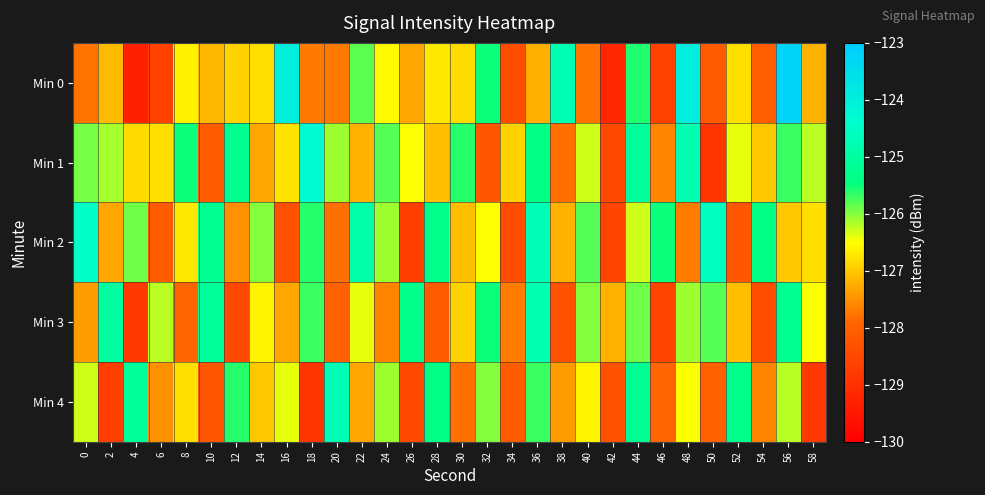

Reading left to right, what are all the values shown in this chart?

Min 0: 0=-127.8	2=-127.1	4=-129.3	6=-128.6	8=-126.6	10=-127.2	12=-126.9	14=-126.8	16=-124.0	18=-127.7	20=-127.7	22=-125.8	24=-126.5	26=-127.3	28=-126.7	30=-126.8	32=-125.5	34=-128.4	36=-127.2	38=-124.8	40=-127.8	42=-129.2	44=-125.6	46=-128.7	48=-123.9	50=-128.1	52=-126.8	54=-128.0	56=-123.2	58=-127.2
Min 1: 0=-125.9	2=-126.1	4=-126.8	6=-126.8	8=-125.5	10=-128.1	12=-125.2	14=-127.3	16=-126.8	18=-124.3	20=-126.1	22=-127.2	24=-125.8	26=-126.5	28=-127.1	30=-125.6	32=-128.2	34=-126.9	36=-125.4	38=-127.8	40=-126.3	42=-128.5	44=-125.1	46=-127.6	48=-124.8	50=-128.9	52=-126.4	54=-127.0	56=-125.7	58=-126.2
Min 2: 0=-124.5	2=-127.3	4=-125.9	6=-128.1	8=-126.7	10=-125.2	12=-127.5	14=-126.0	16=-128.3	18=-125.6	20=-127.8	22=-124.9	24=-126.1	26=-128.7	28=-125.3	30=-127.1	32=-126.5	34=-128.4	36=-124.7	38=-127.2	40=-125.8	42=-128.6	44=-126.3	46=-125.5	48=-127.7	50=-124.6	52=-128.2	54=-125.4	56=-127.0	58=-126.8
Min 3: 0=-127.4	2=-125.0	4=-128.8	6=-126.2	8=-127.9	10=-125.1	12=-128.5	14=-126.6	16=-127.3	18=-125.7	20=-128.0	22=-126.4	24=-127.6	26=-125.3	28=-128.1	30=-126.9	32=-125.5	34=-127.7	36=-124.8	38=-128.3	40=-126.0	42=-127.2	44=-125.9	46=-128.6	48=-126.1	50=-125.8	52=-127.1	54=-128.4	56=-125.2	58=-126.5
Min 4: 0=-126.3	2=-128.7	4=-125.1	6=-127.5	8=-126.8	10=-128.2	12=-125.6	14=-127.0	16=-126.4	18=-128.9	20=-124.7	22=-127.3	24=-126.1	26=-128.5	28=-125.4	30=-127.8	32=-126.0	34=-128.1	36=-125.7	38=-127.4	40=-126.6	42=-128.3	44=-125.2	46=-127.9	48=-126.5	50=-128.0	52=-125.3	54=-127.6	56=-126.2	58=-128.8